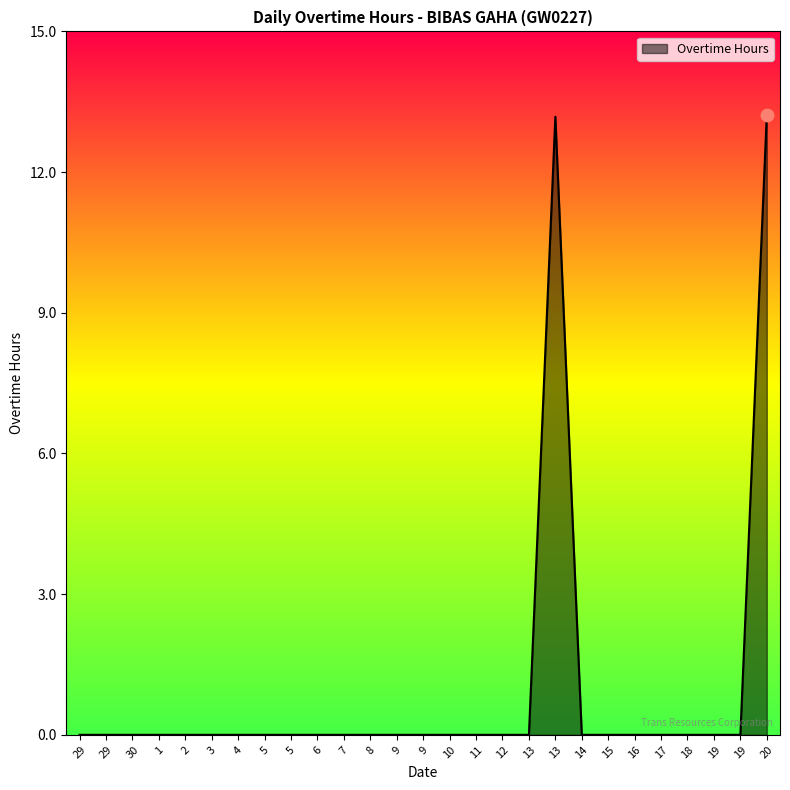

Between 5 and 17, which is larger?

5